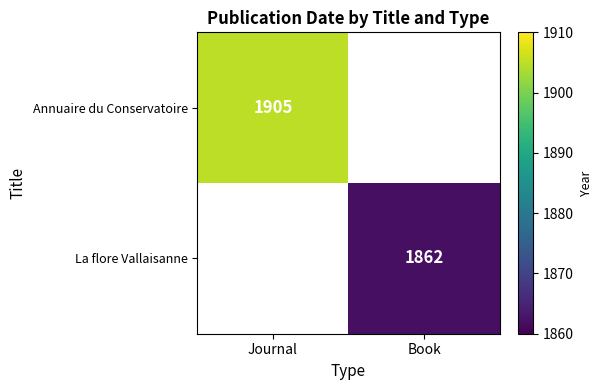

Between Book and Journal, which is larger?

Journal